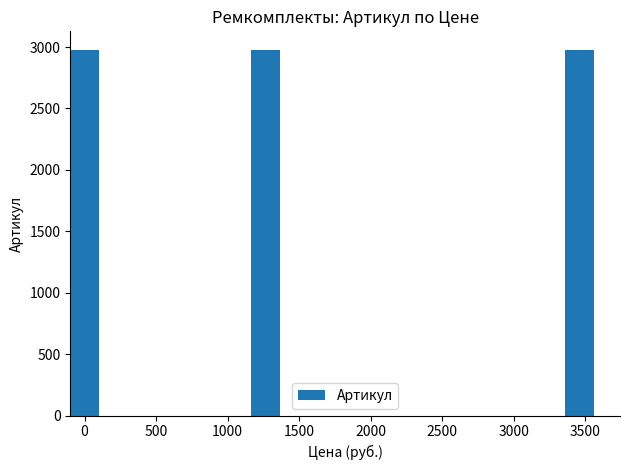

The value at 500 is 3965. True or false?

False